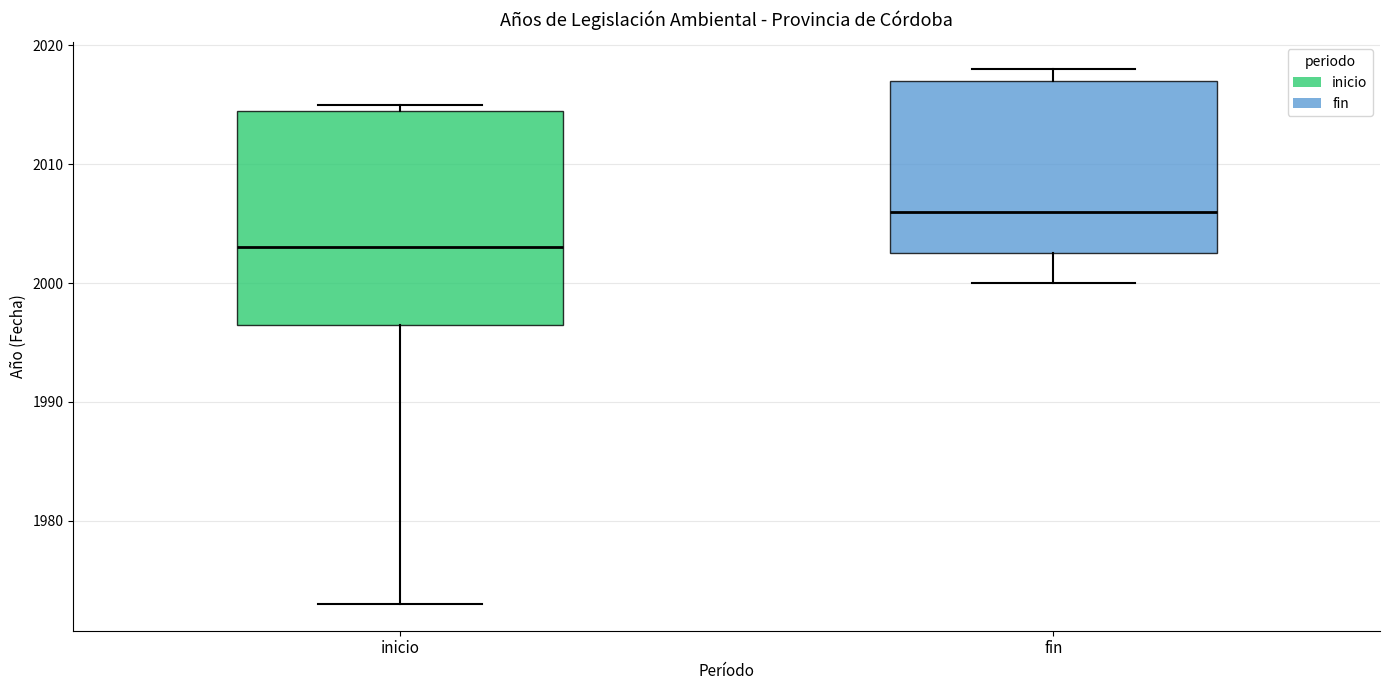

Which box is the tallest, from its lower edge to its upper edge?

inicio